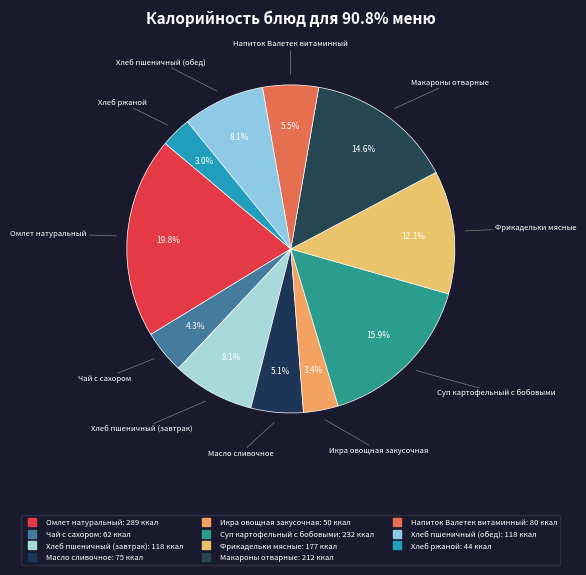

To the nearest percent, what is the combined percentage of Хлеб пшеничный (завтрак) and Напиток Валетек витаминный?

14%